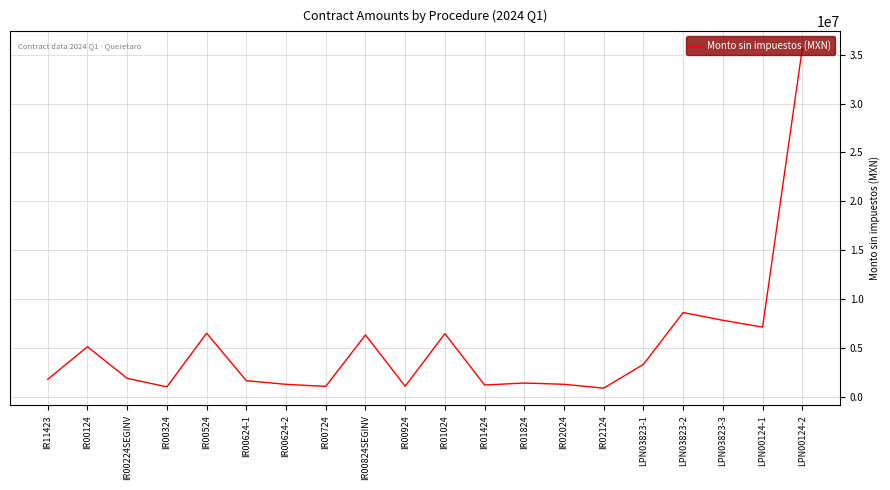

Which category has the highest value across all series?

LPN00124-2